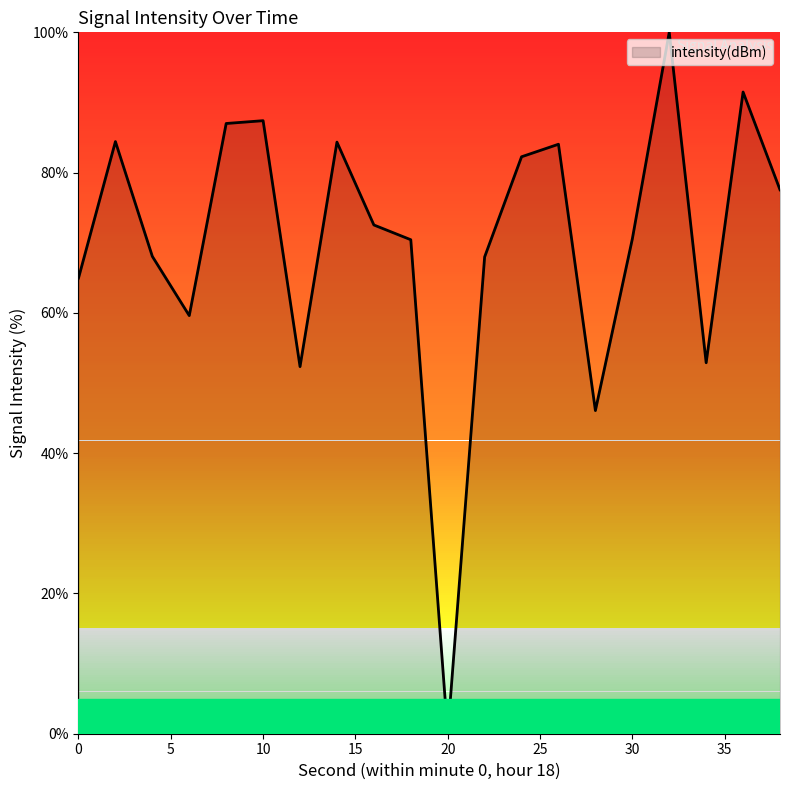

What is the greatest value displayed?

100.0